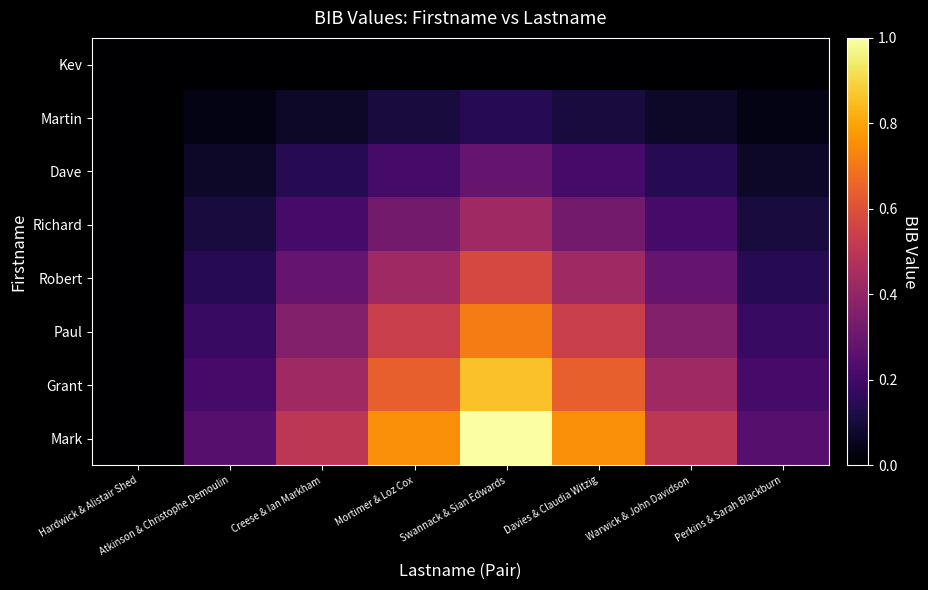

What is the difference between the highest and lowest values at Mortimer & Loz Cox?

0.8